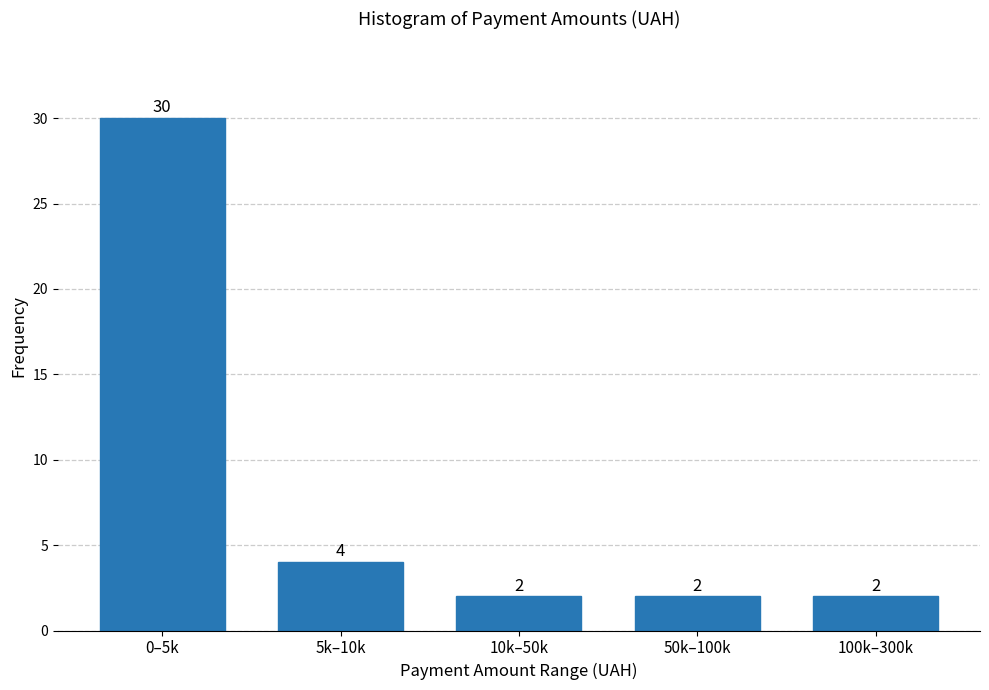

Reading right to left, transcribe all the data shown in this chart.

100k–300k=2	50k–100k=2	10k–50k=2	5k–10k=4	0–5k=30